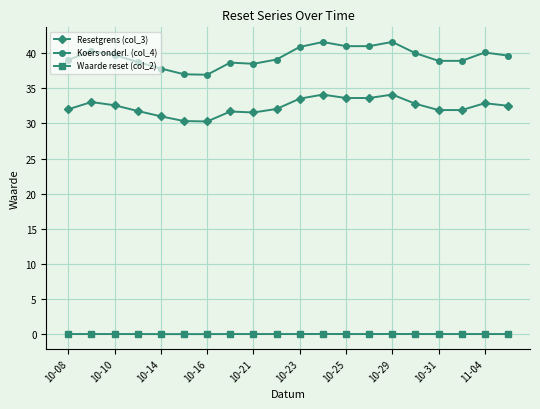

True or false: Resetgrens (col_3) and Koers onderl. (col_4) intersect in this chart.

False